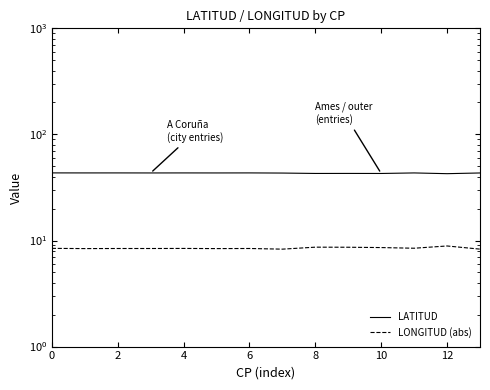

What is the difference between the second highest and minimum values in the LONGITUD (abs) series?

0.4